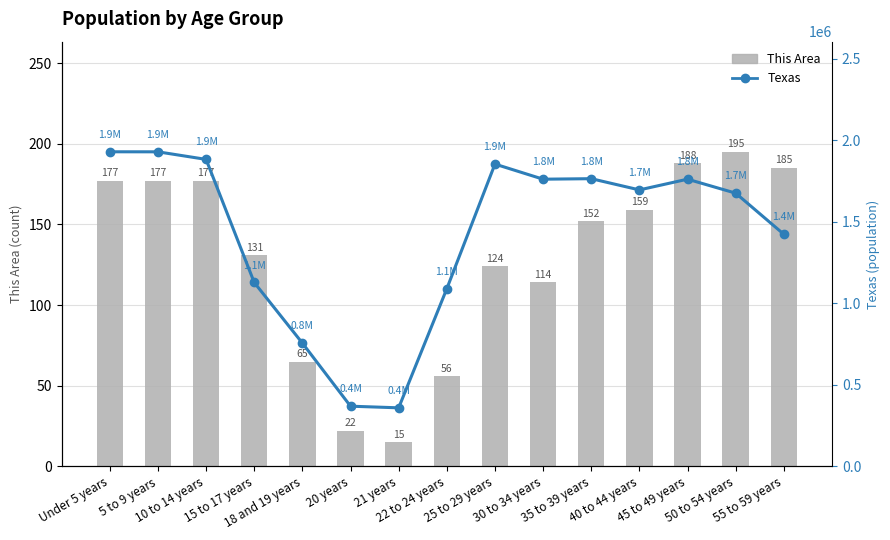

What is the label of the 7th bar from the left?

21 years